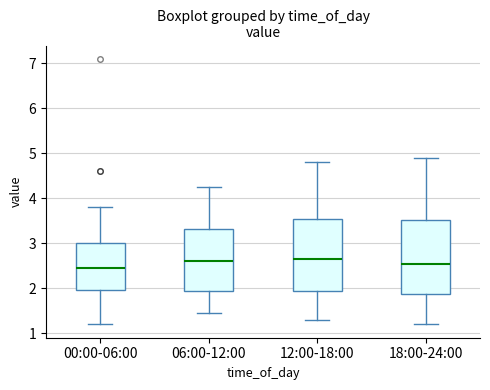

Reading left to right, read every box against the y-axis: the position of its median line, the range the box covers, and the ends of its whiskers. The values are not printed on the chart, so give them approximately, as read against the axis.

00:00-06:00: median 2.5, box 2.0 to 3.0, whiskers 1.2 to 3.8
06:00-12:00: median 2.6, box 1.9 to 3.3, whiskers 1.5 to 4.3
12:00-18:00: median 2.7, box 1.9 to 3.5, whiskers 1.3 to 4.8
18:00-24:00: median 2.6, box 1.9 to 3.5, whiskers 1.2 to 4.9